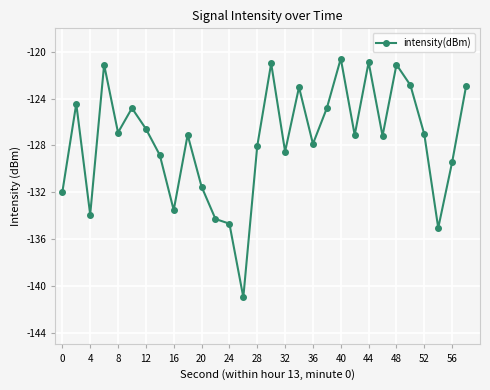

What is the average value?

-127.6